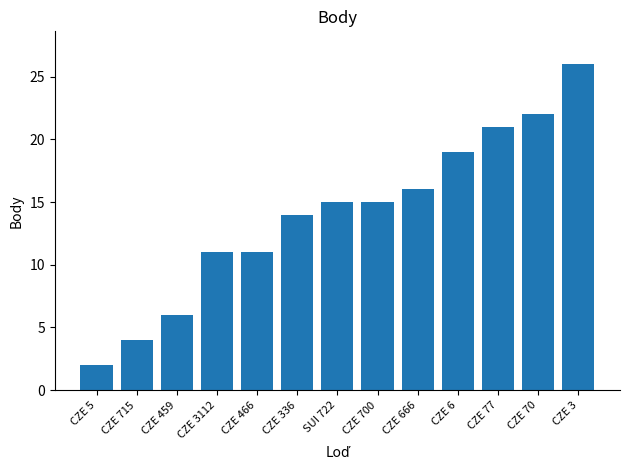

What is the difference between the second highest and minimum values?

20